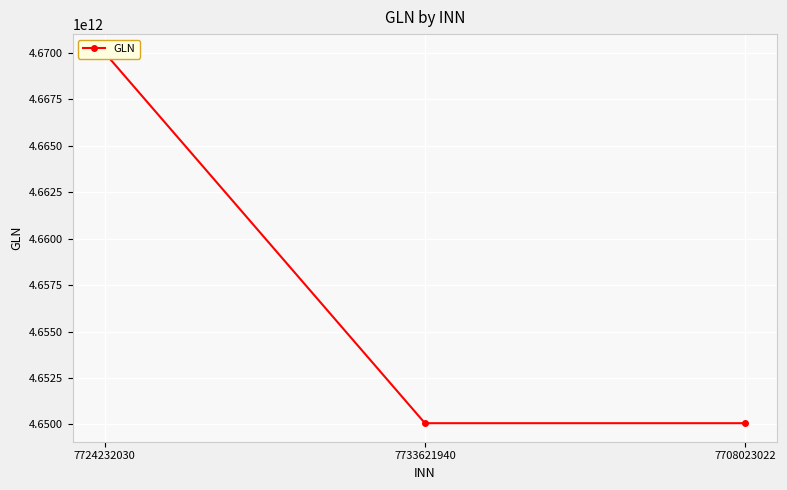

What is the difference between the maximum and minimum values?

19946899999